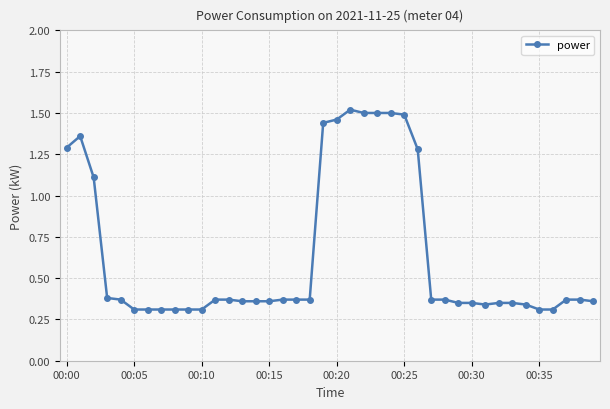

True or false: there are more than 1 points higher than both neighbors.

True